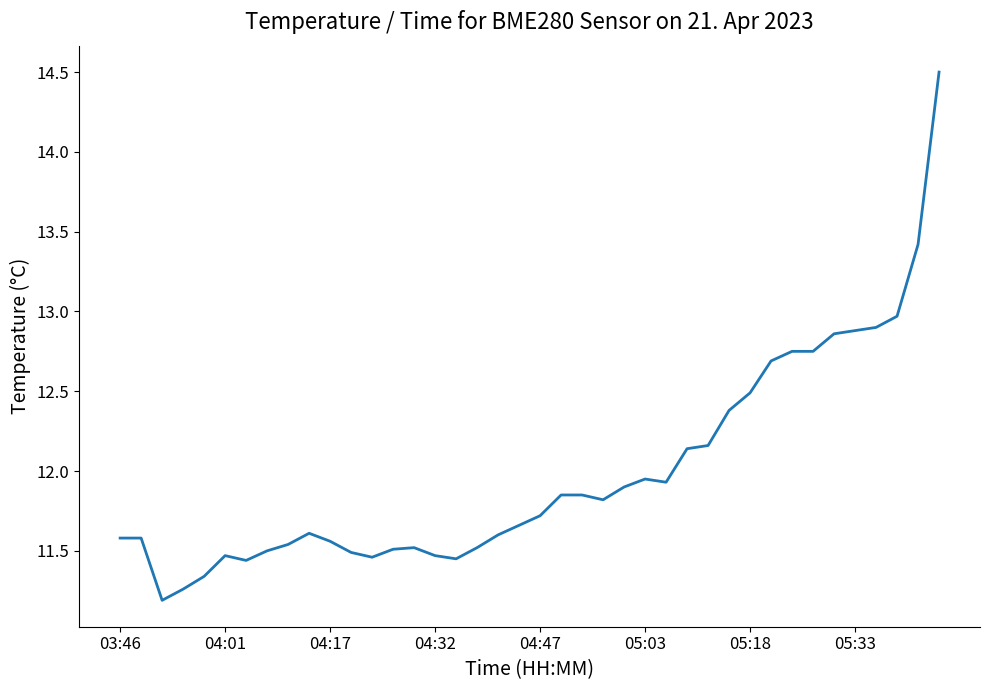

What is the smallest value displayed?

11.2